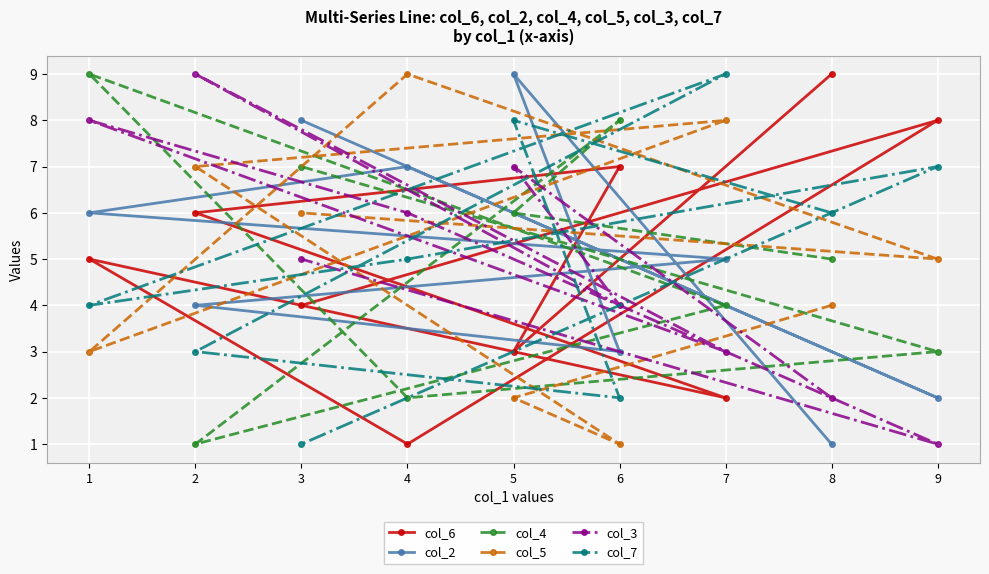

Which series has the largest total across all categories?

col_6